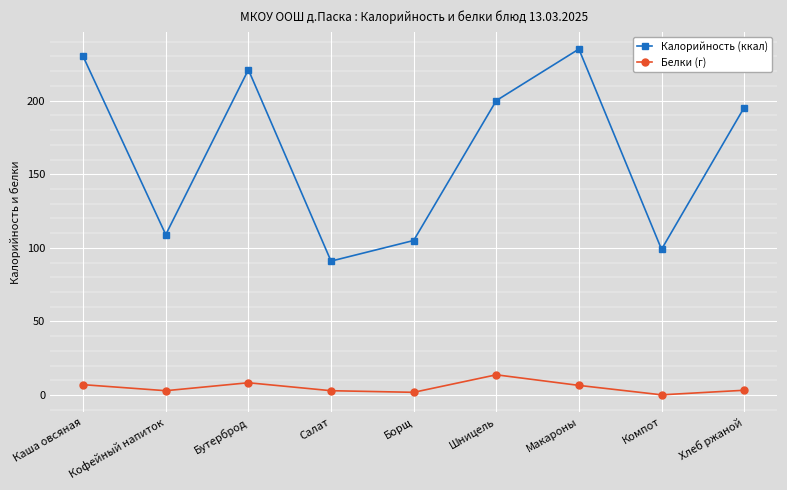

Which series changed the most between Шницель and Макароны?

Калорийность (ккал)